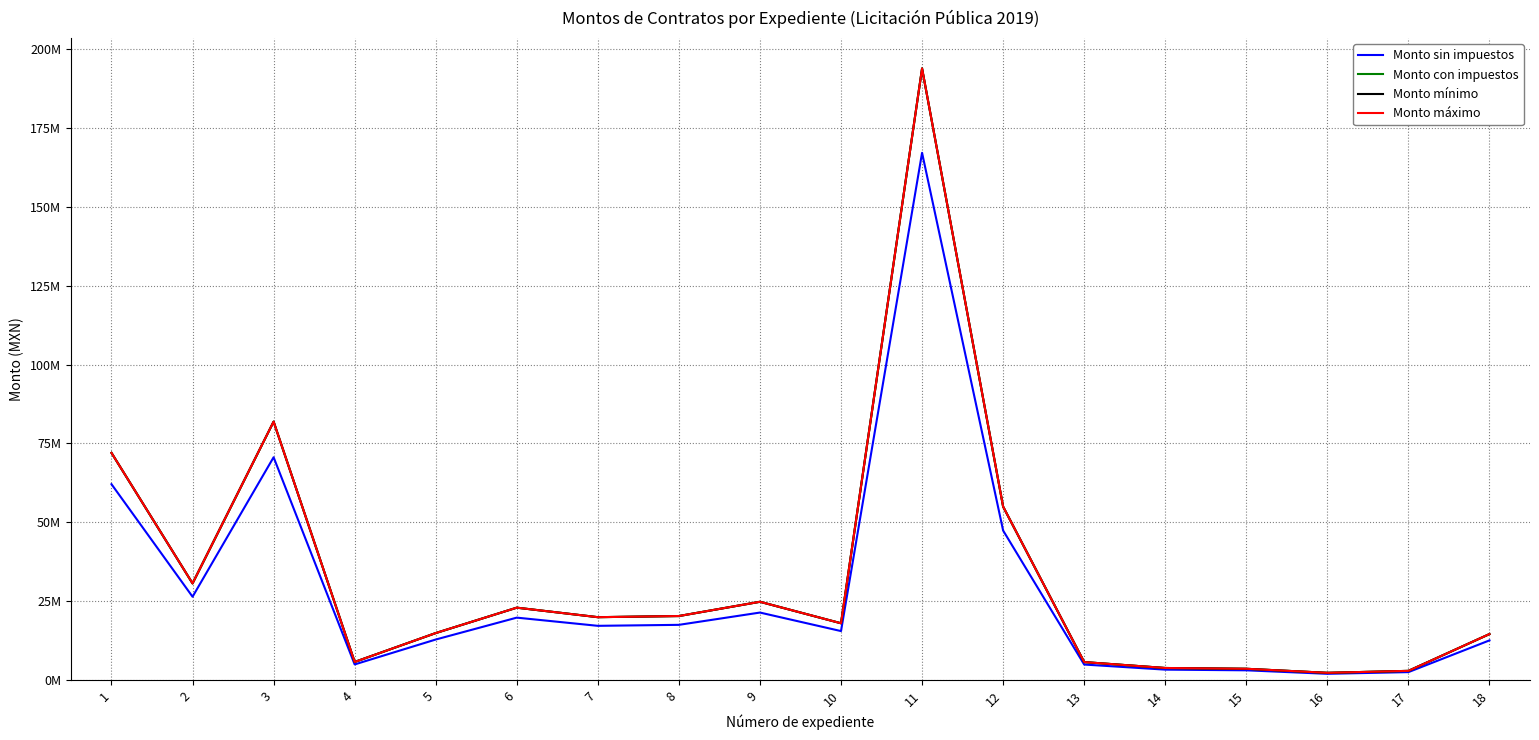

True or false: Monto máximo and Monto sin impuestos cross at least once.

False